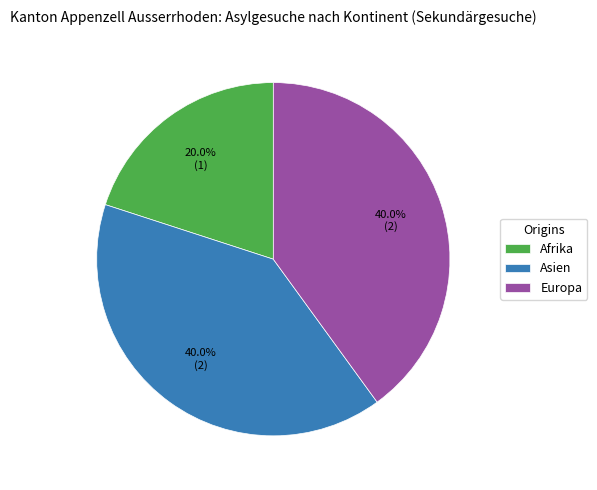

Count the number of slices in the pie.

3